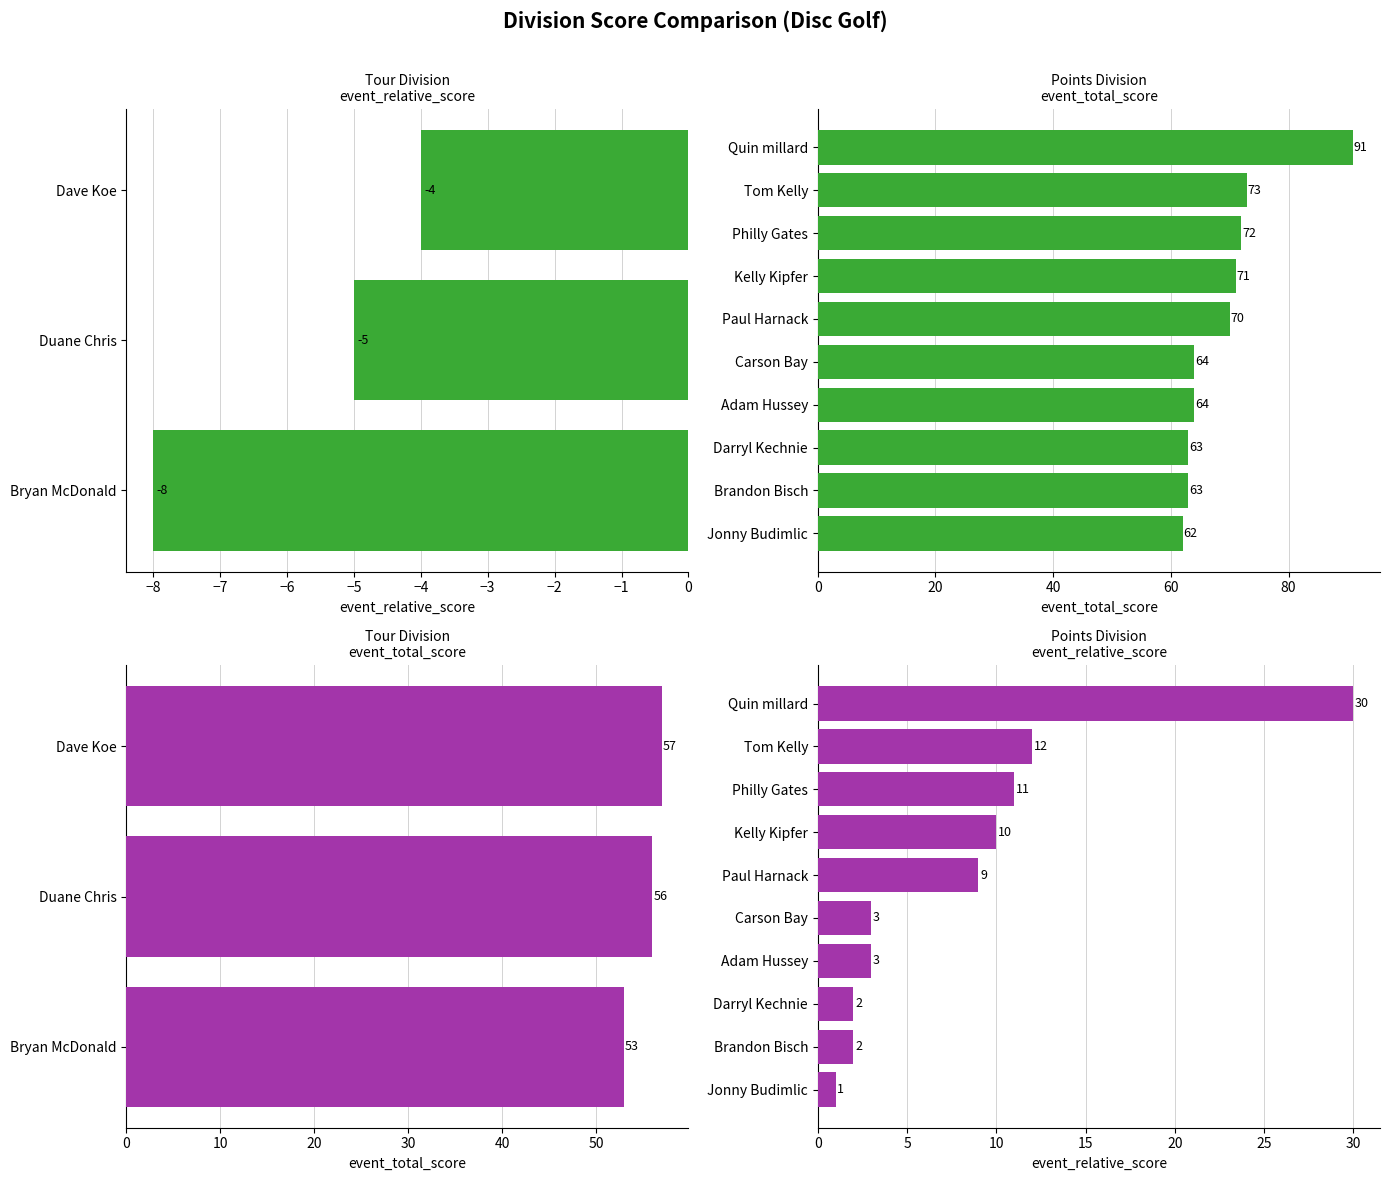

The event_relative_score series shows 10 at Quin millard. True or false?

False